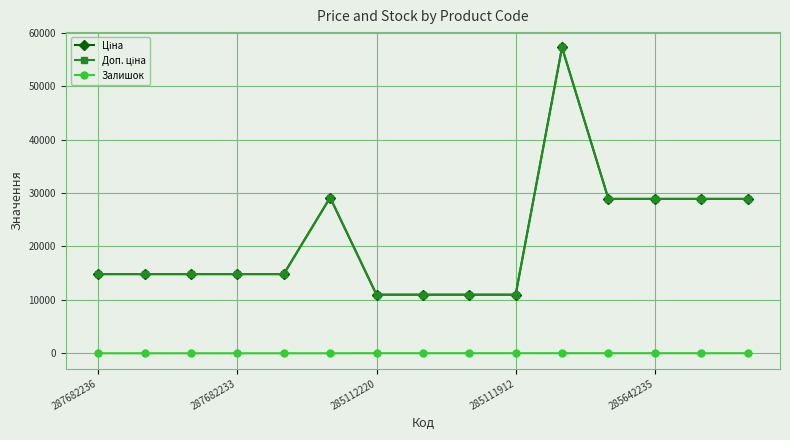

What are all the series names shown in the legend?

Ціна, Доп. ціна, Залишок